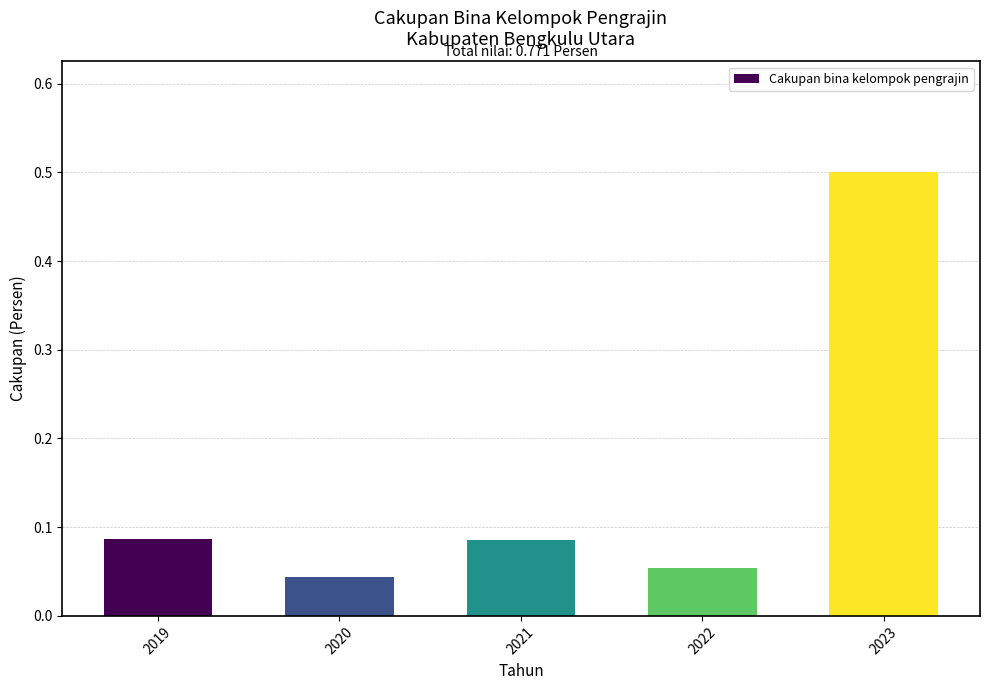

The chart shows a value of 0.1 at 2020. True or false?

False